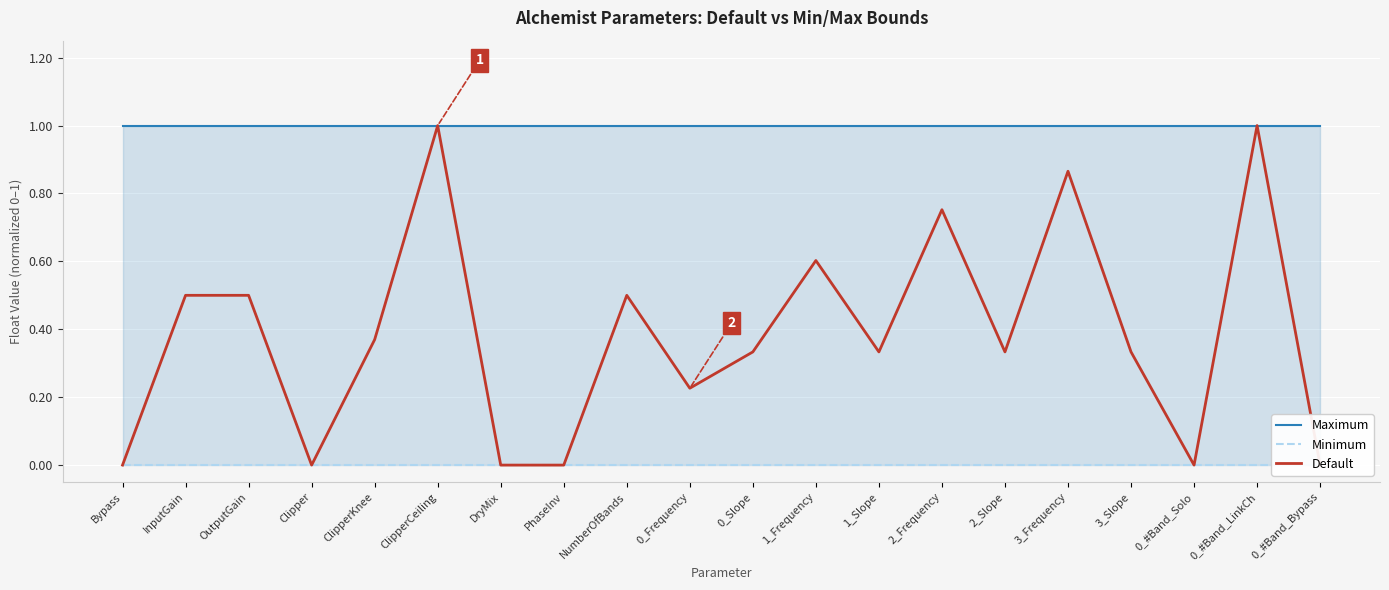

Which series has the largest range (max minus min)?

Default